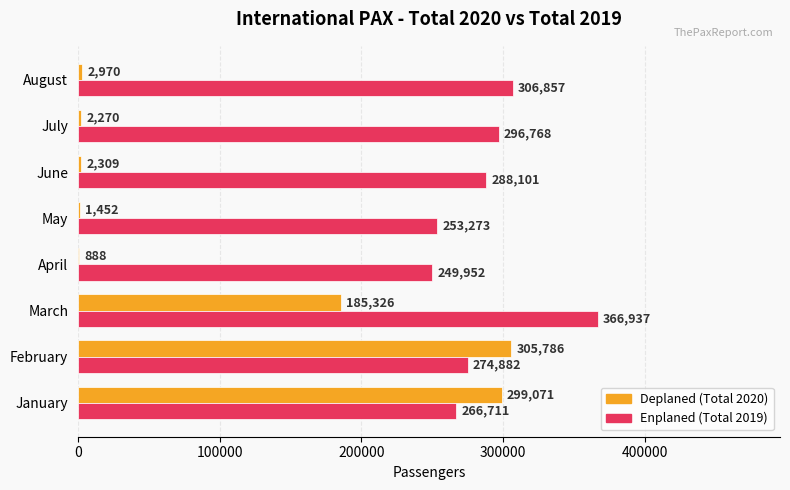

What is the total value across all series at July?

299038